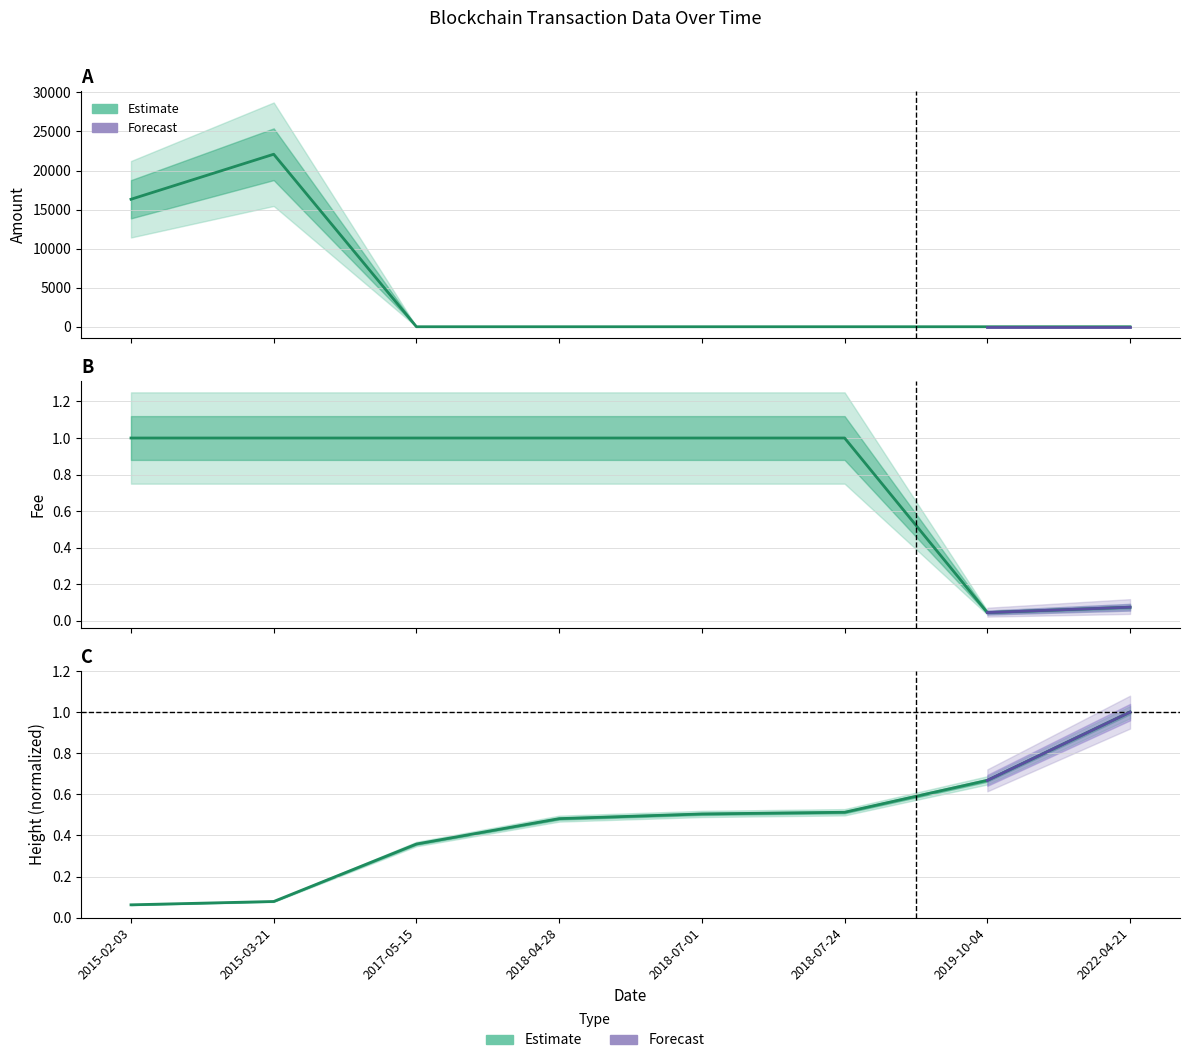

Which label corresponds to the smallest value in the chart?

2017-05-15